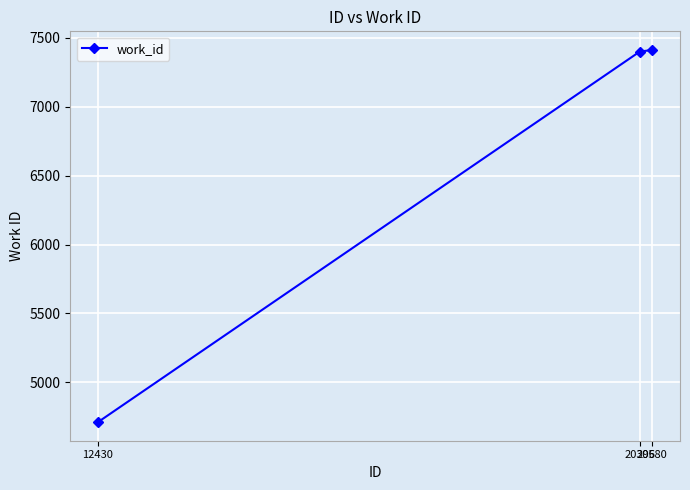

What is the greatest value displayed?

7411